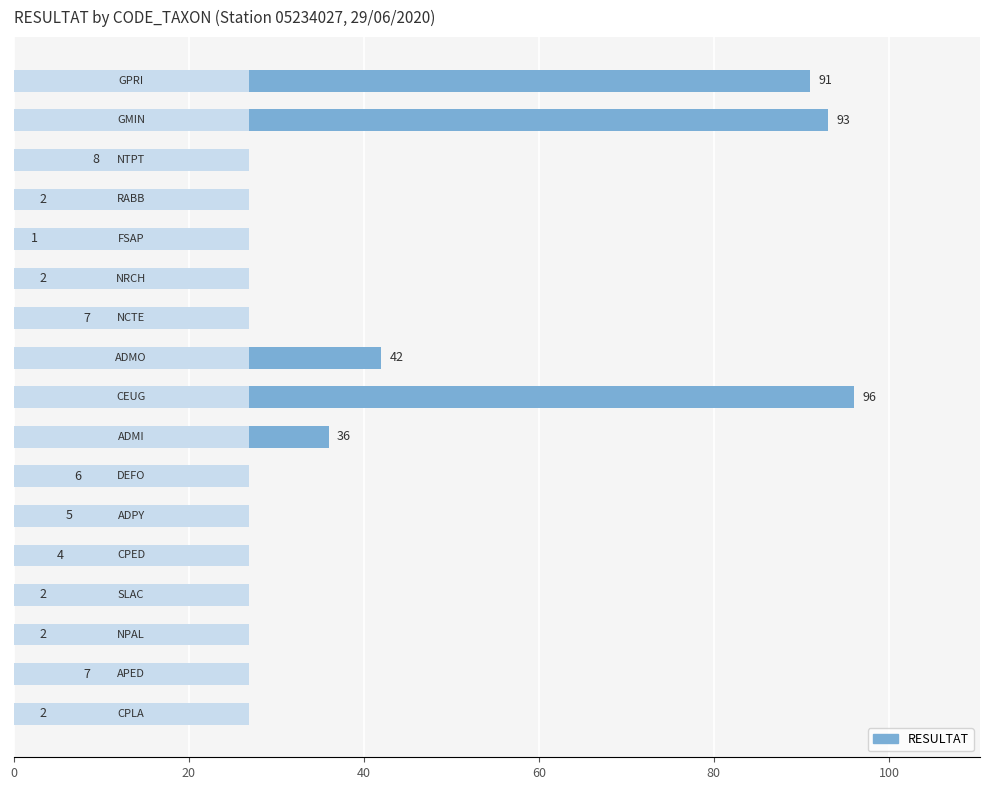

Reading left to right, extract all data points from this chart.

91	93	8	2	1	2	7	42	96	36	6	5	4	2	2	7	2